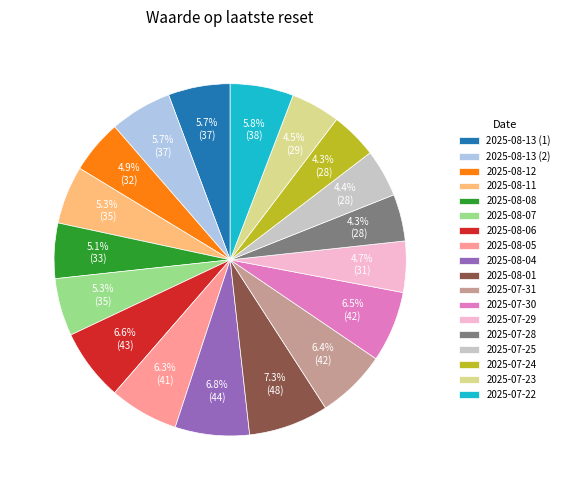

To the nearest percent, what is the combined percentage of 2025-07-29 and 2025-07-31?

11%